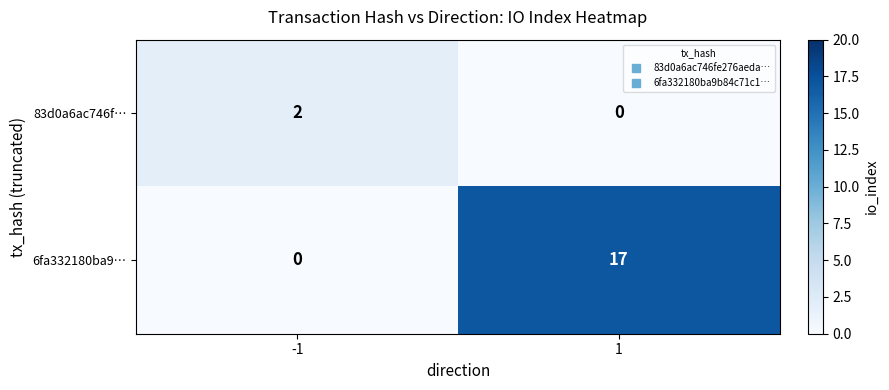

What is the difference between the highest and lowest values at -1?

2